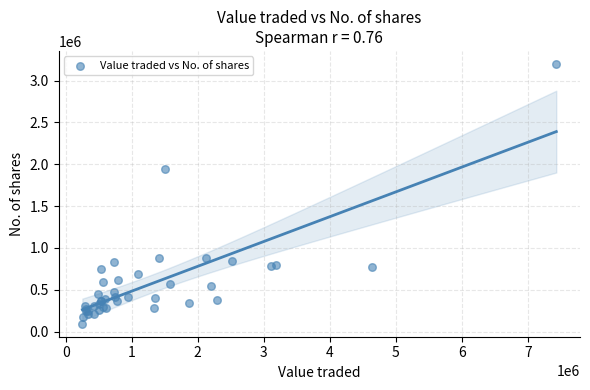

What Y value in the scatter plot is closest to 1646939?

1943405